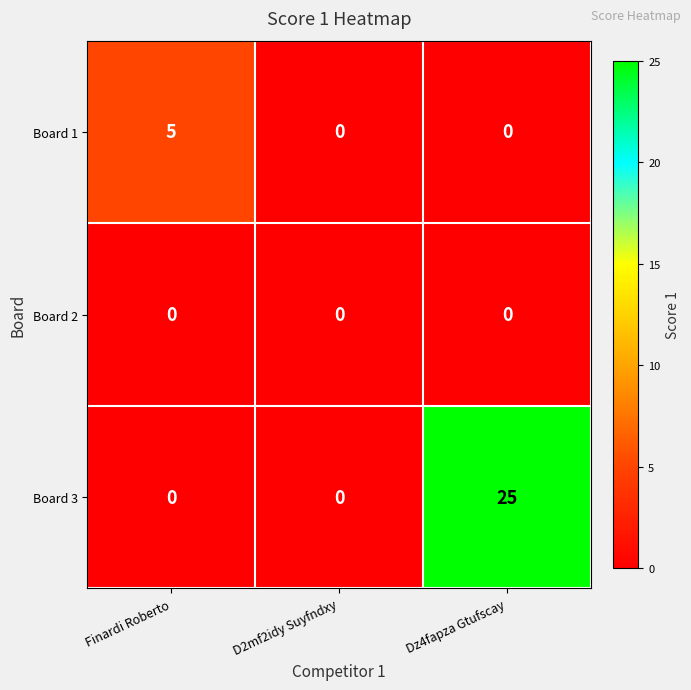

Which series has the largest total across all categories?

Board 3